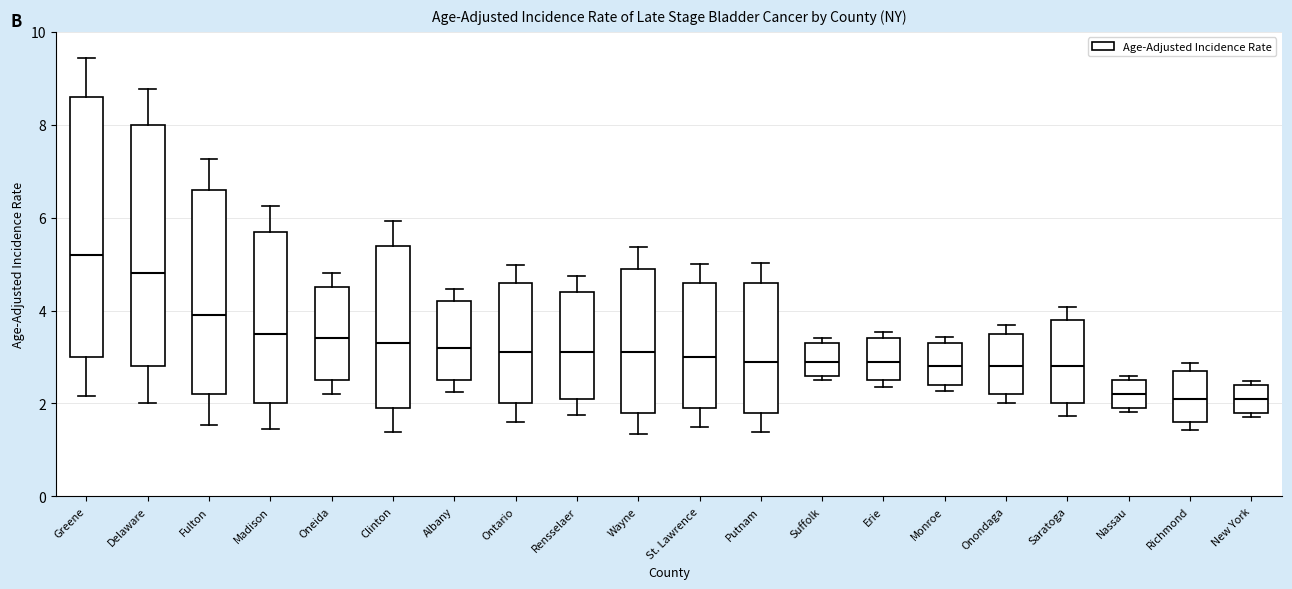

Which box is the tallest, from its lower edge to its upper edge?

Greene